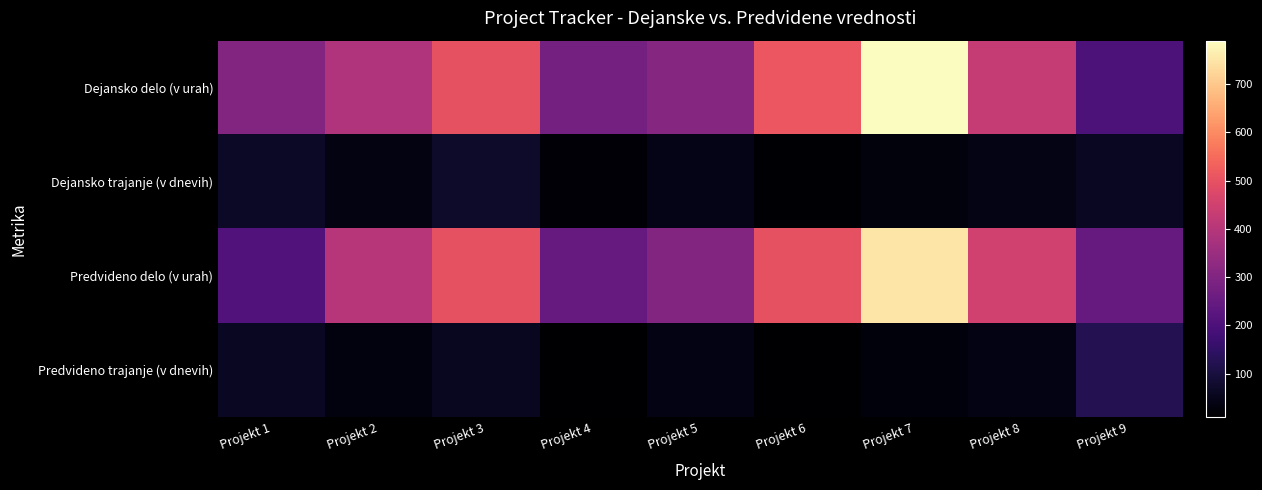

Reading left to right, list all the values displayed in this chart.

Dejansko delo (v urah): Projekt 1=300	Projekt 2=390	Projekt 3=500	Projekt 4=276	Projekt 5=310	Projekt 6=510	Projekt 7=790	Projekt 8=430	Projekt 9=200
Dejansko trajanje (v dnevih): Projekt 1=66	Projekt 2=36	Projekt 3=73	Projekt 4=19	Projekt 5=45	Projekt 6=15	Projekt 7=31	Projekt 8=41	Projekt 9=60
Predvideno delo (v urah): Projekt 1=210	Projekt 2=400	Projekt 3=500	Projekt 4=250	Projekt 5=300	Projekt 6=500	Projekt 7=750	Projekt 8=450	Projekt 9=250
Predvideno trajanje (v dnevih): Projekt 1=61	Projekt 2=33	Projekt 3=58	Projekt 4=10	Projekt 5=39	Projekt 6=10	Projekt 7=26	Projekt 8=40	Projekt 9=124